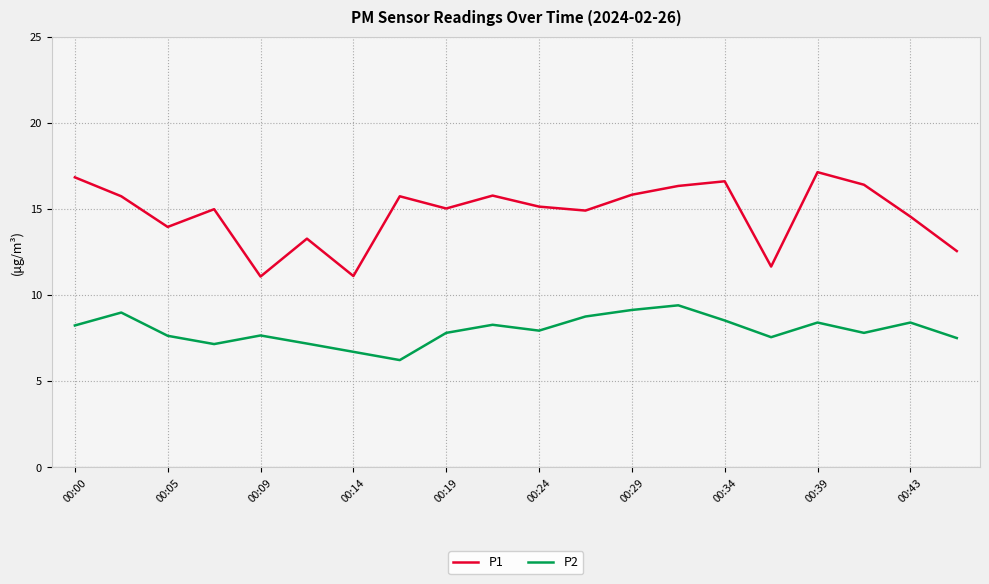

What is the minimum value for P2?

6.2